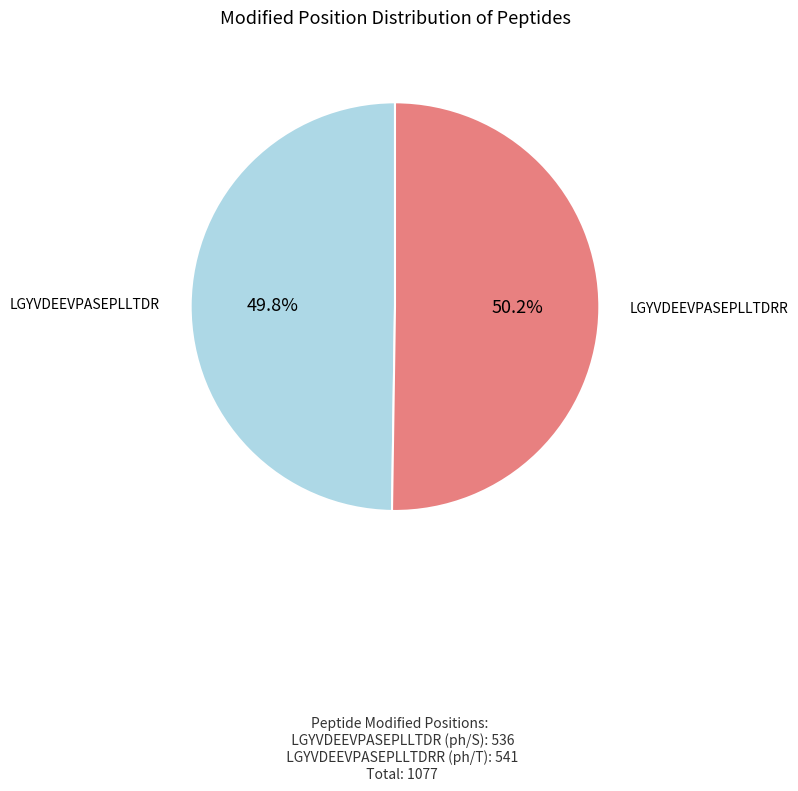

Is there a majority slice in this chart?

Yes